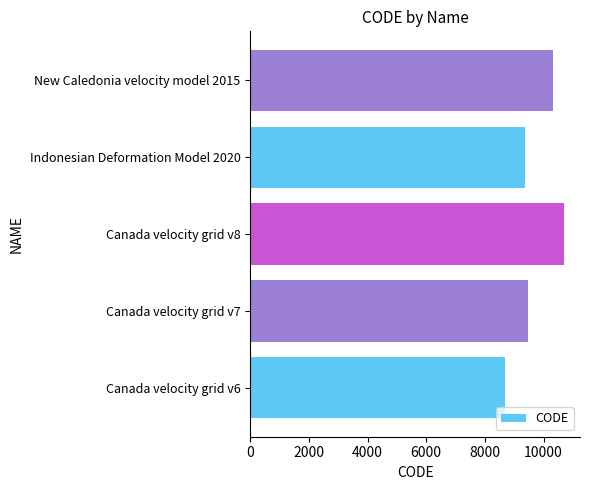

How many values are below 9483?

2